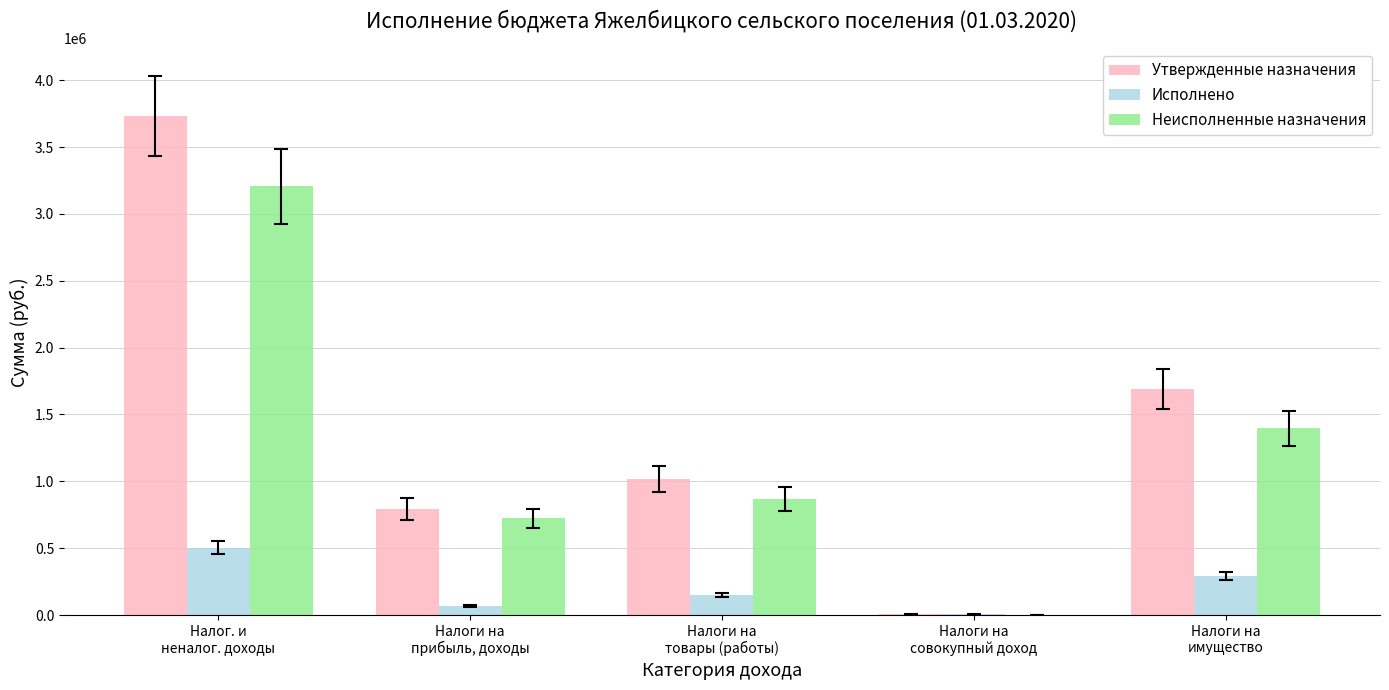

What is the maximum value shown in the chart?

3734500.0